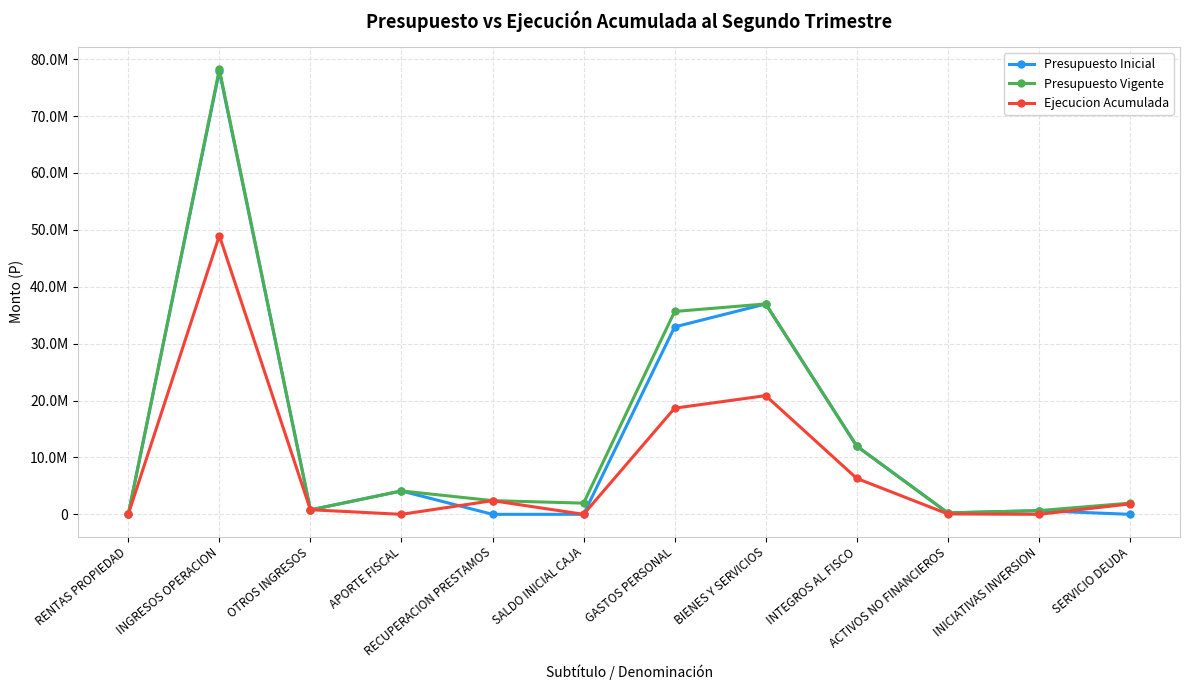

Reading left to right, list all the values displayed in this chart.

Presupuesto Inicial: 15564	77902260	777964	4111998	0	1000	32941656	36976794	11988795	253263	647278	1000
Presupuesto Vigente: 15564	78206463	777964	4111998	2409485	1967984	35655344	36976794	11988795	253263	647278	1967984
Ejecucion Acumulada: 22134	48987004	808464	0	2404129	0	18660423	20861382	6316140	71345	0	1828388